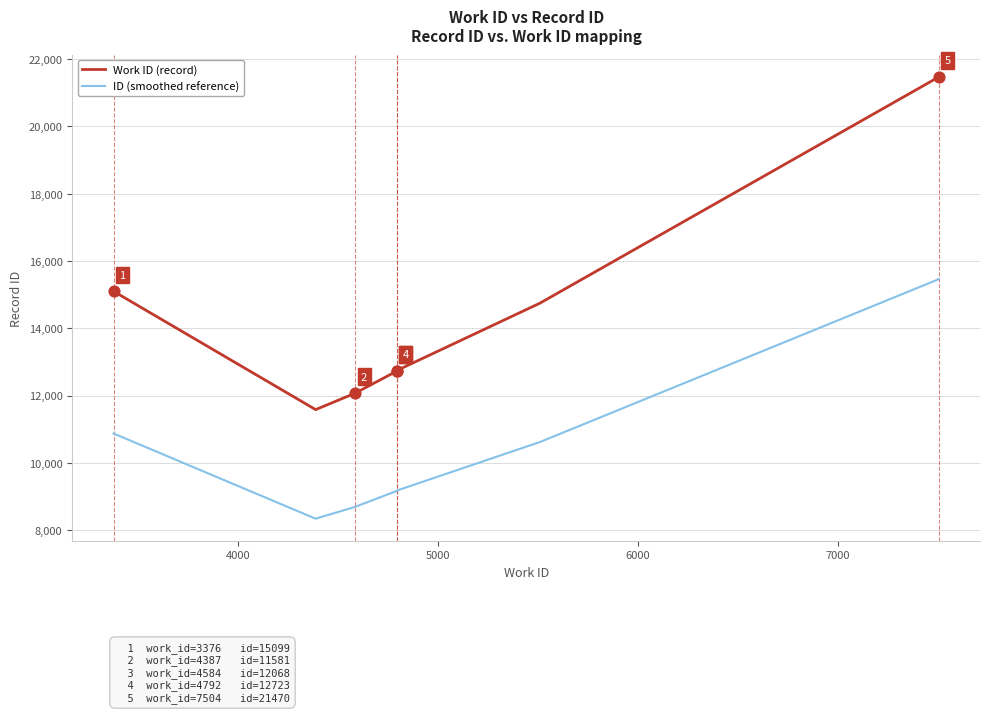

Which series has the largest total across all categories?

Work ID (record)